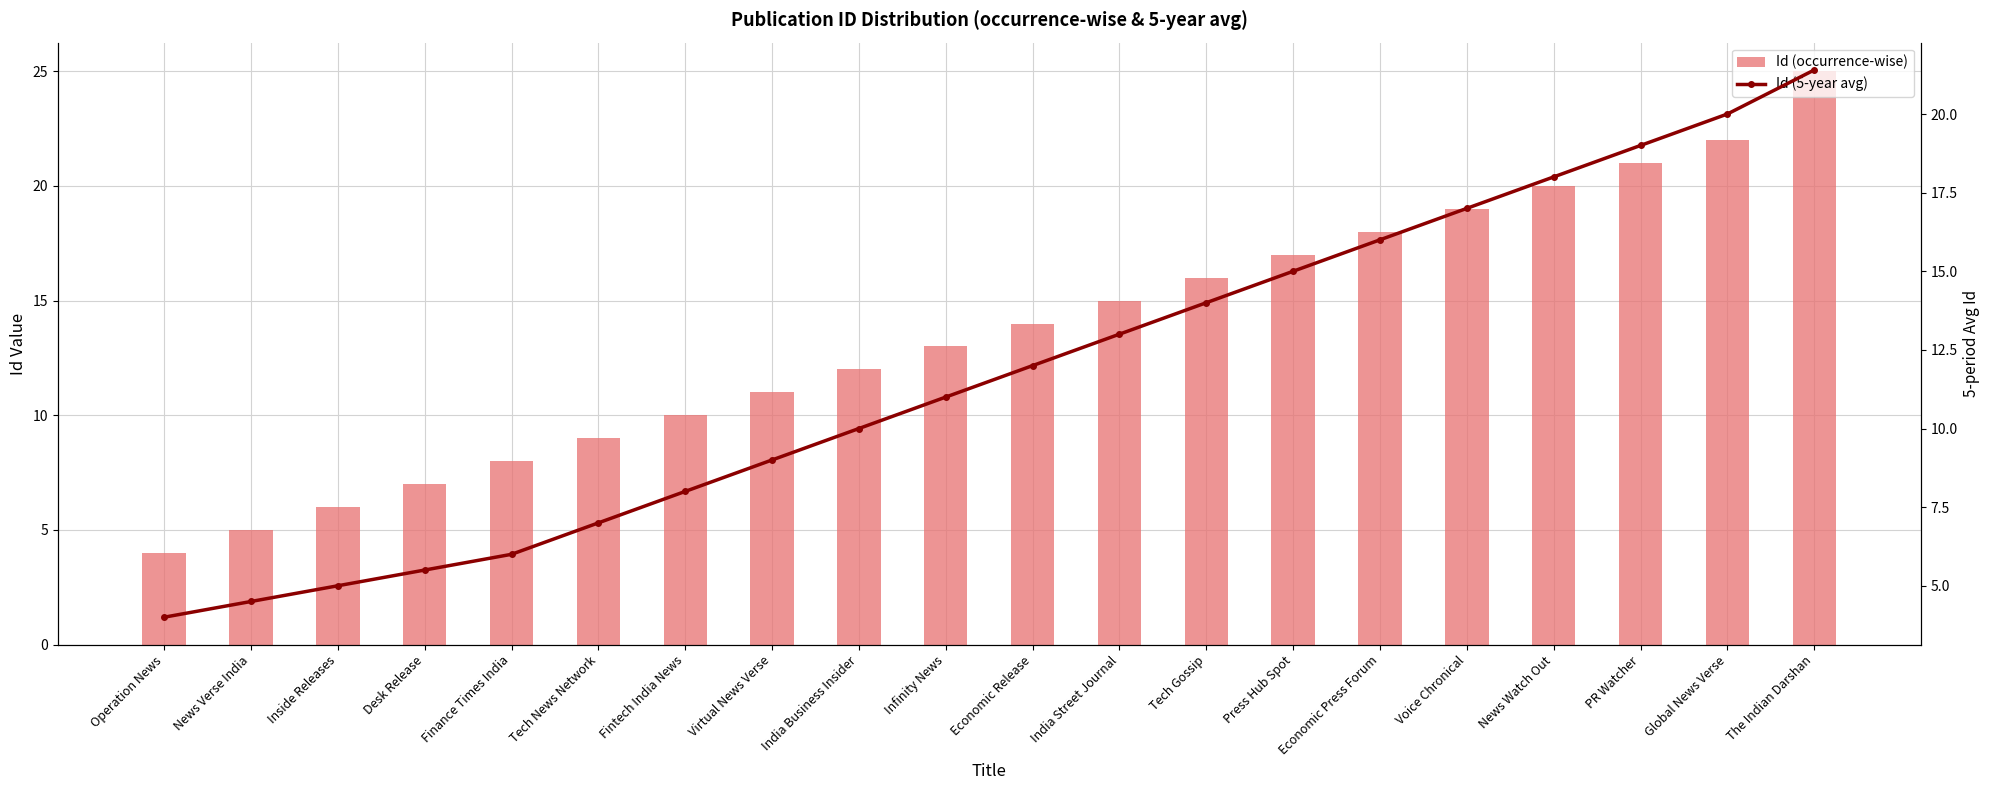

How many groups of bars are there?

20